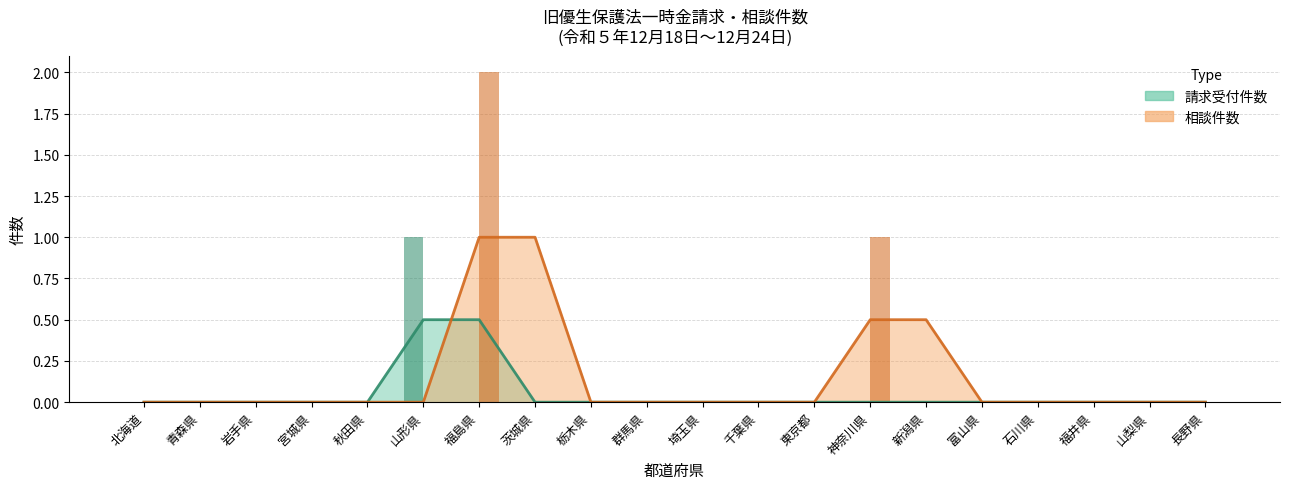

Is it true that 請求受付件数 equals 0 at 山梨県?

True